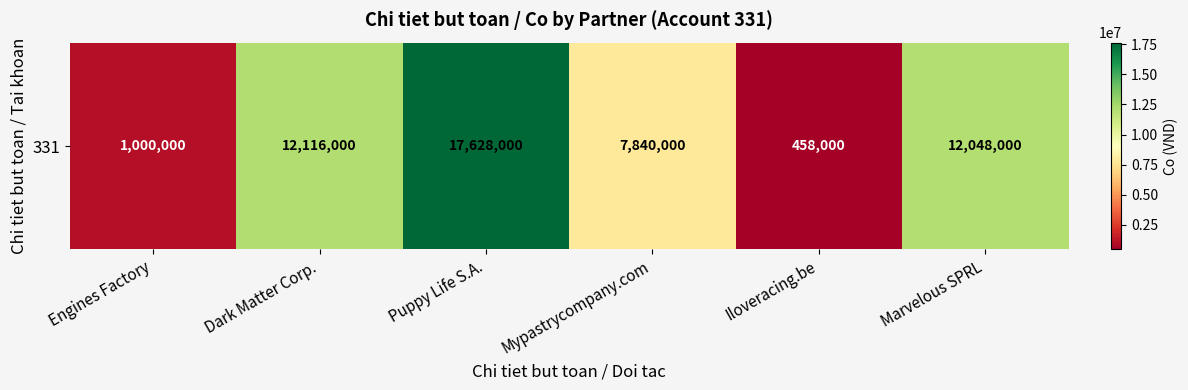

What is the difference between the maximum and minimum values?

17170000